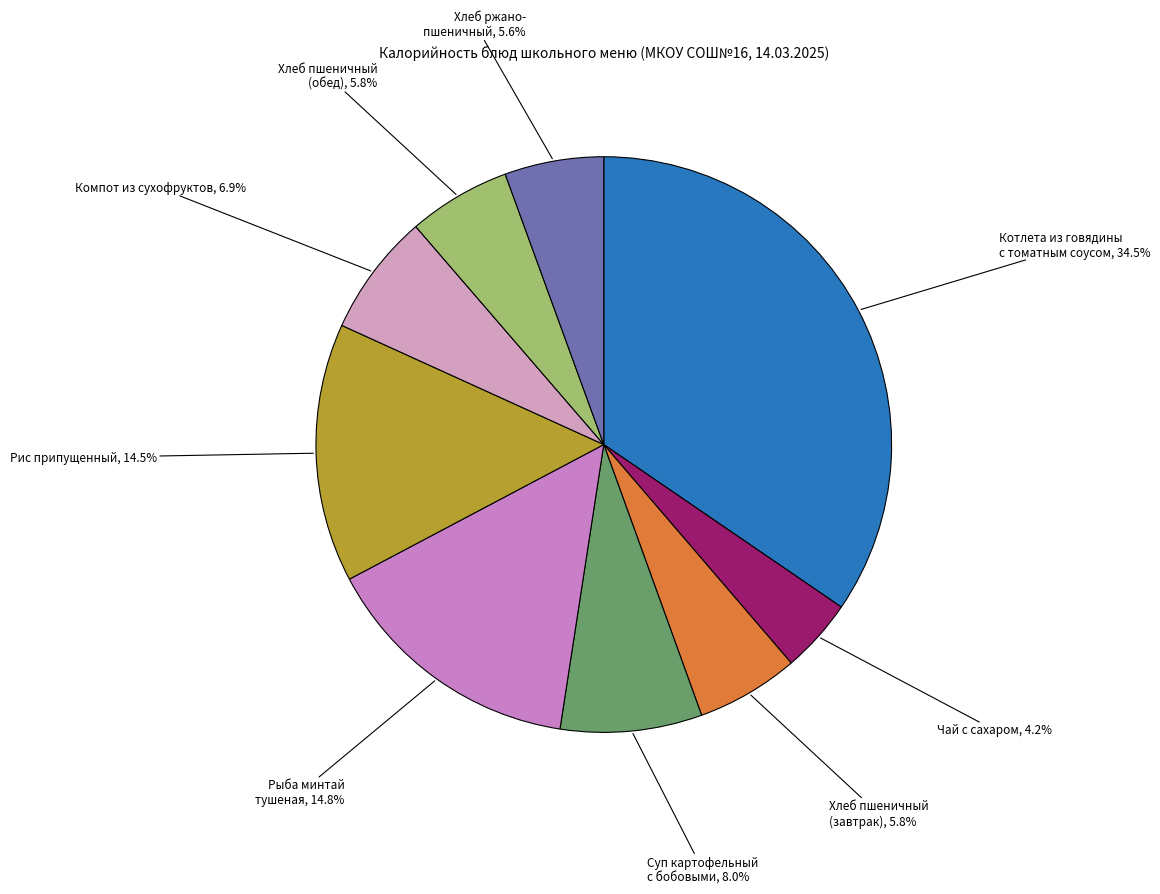

Rank the categories by value from highest to lowest.

Котлета из говядины с томатным соусом, Рыба минтай тушеная в томатном соусе, Рис припущенный, Суп картофельный с бобовыми, Компот из смеси сухофруктов, Хлеб пшеничный (завтрак), Хлеб пшеничный (обед), Хлеб ржано-пшеничный, Чай с сахаром